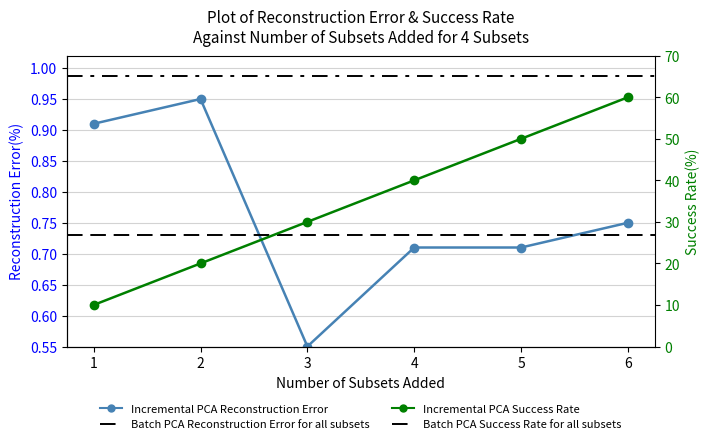

Which series has the widest spread of values?

Incremental PCA Success Rate